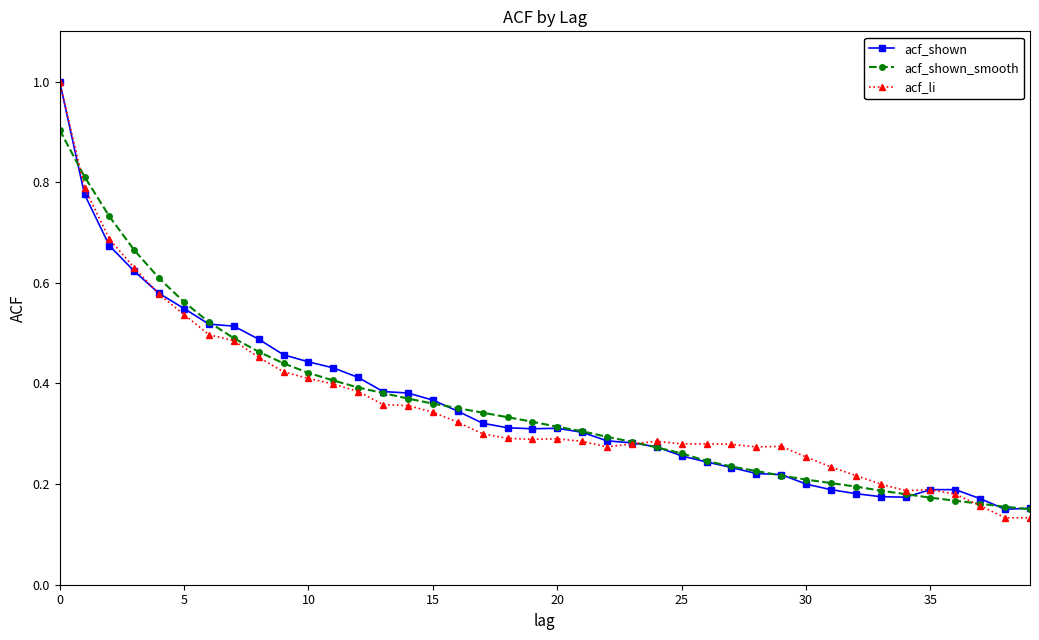

True or false: acf_li has more than 1 points higher than both neighbors.

True